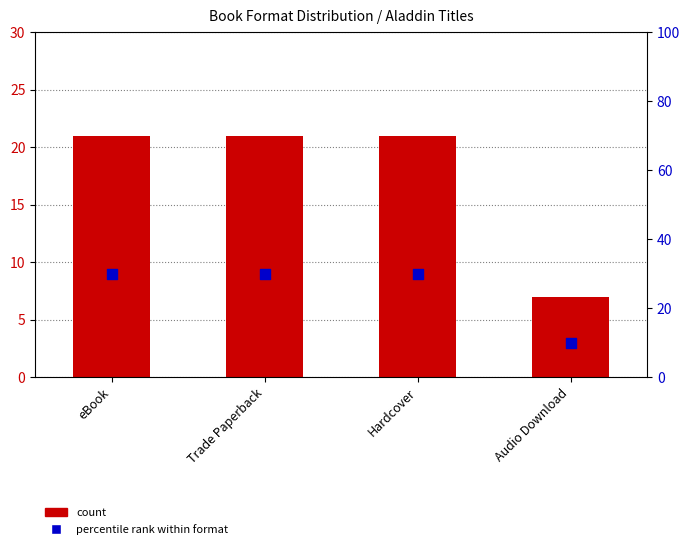

Which series contains the lowest Y value?

count